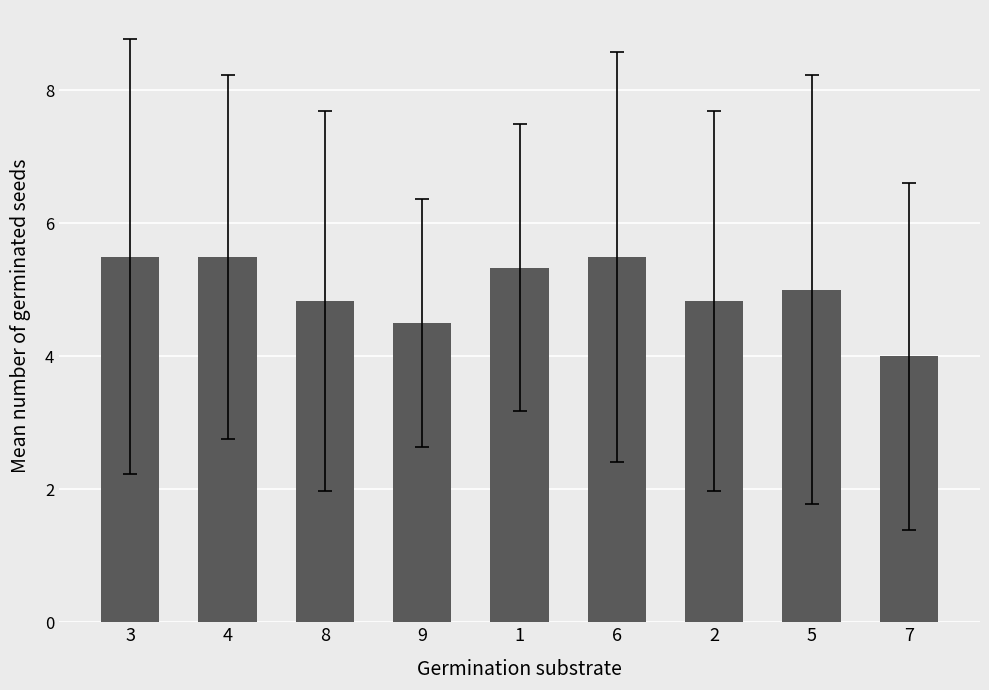

What is the difference between the second highest and minimum values?

1.5